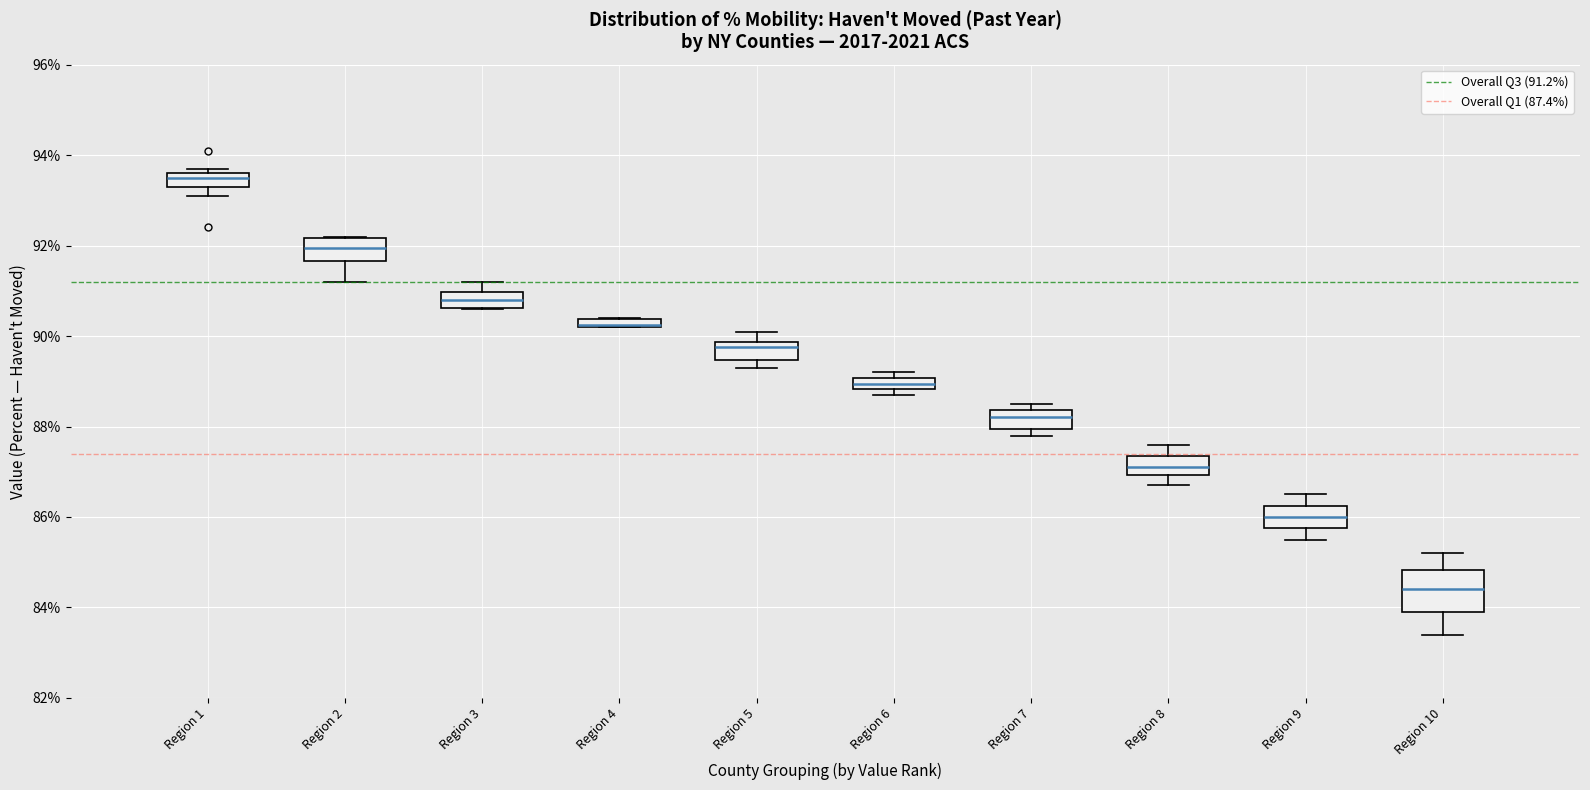

Where is the upper edge of the box for Region 6 on the y-axis? The values are not printed on the chart, so give them approximately, as read against the axis.

89.0